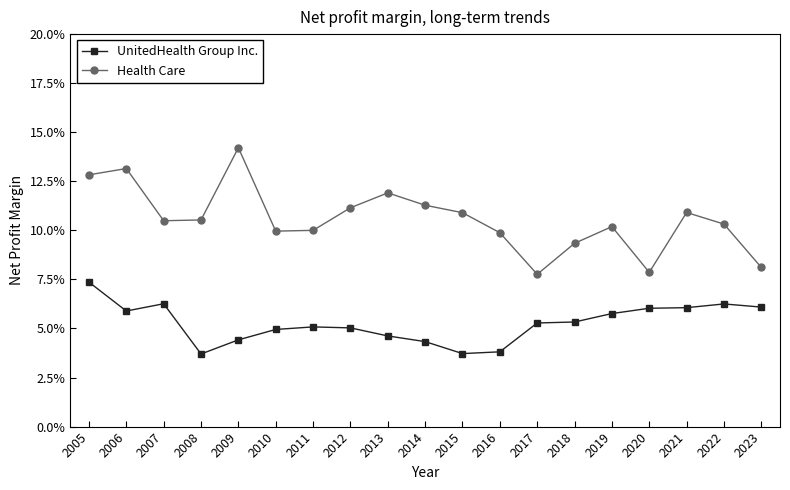

Rank the categories by Health Care value from highest to lowest.

2009, 2006, 2005, 2013, 2014, 2012, 2021, 2015, 2008, 2007, 2022, 2019, 2011, 2010, 2016, 2018, 2023, 2020, 2017